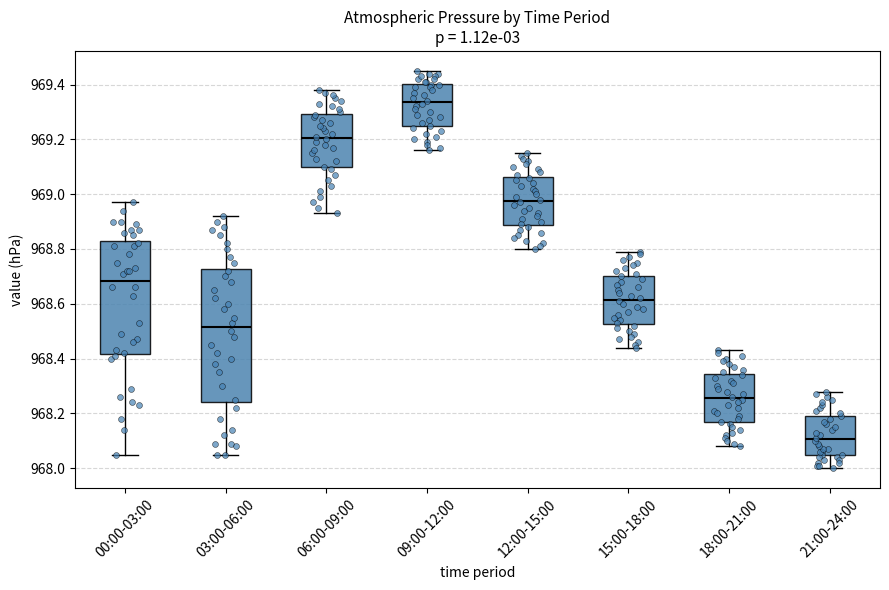

Reading left to right, transcribe this box plot: for each box, give where its median line is, the range the box spans, and where its two whiskers end, as read against the y-axis. The values are not printed on the chart, so give them approximately, as read against the axis.

00:00-03:00: median 968.68, box 968.42 to 968.82, whiskers 968.06 to 968.98
03:00-06:00: median 968.52, box 968.24 to 968.72, whiskers 968.06 to 968.92
06:00-09:00: median 969.20, box 969.10 to 969.30, whiskers 968.94 to 969.38
09:00-12:00: median 969.34, box 969.24 to 969.40, whiskers 969.16 to 969.46
12:00-15:00: median 968.98, box 968.88 to 969.06, whiskers 968.80 to 969.16
15:00-18:00: median 968.62, box 968.52 to 968.70, whiskers 968.44 to 968.80
18:00-21:00: median 968.26, box 968.16 to 968.34, whiskers 968.08 to 968.44
21:00-24:00: median 968.10, box 968.04 to 968.20, whiskers 968.00 to 968.28